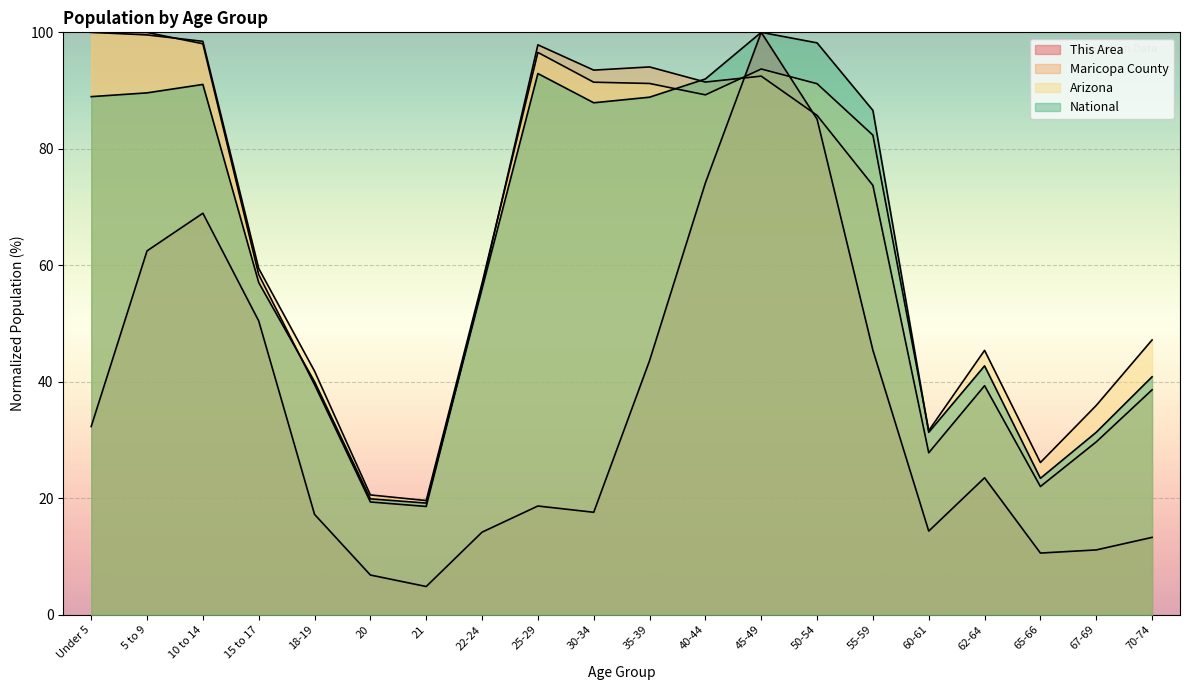

After their last crossing, which series has the higher values: National or Arizona?

Arizona